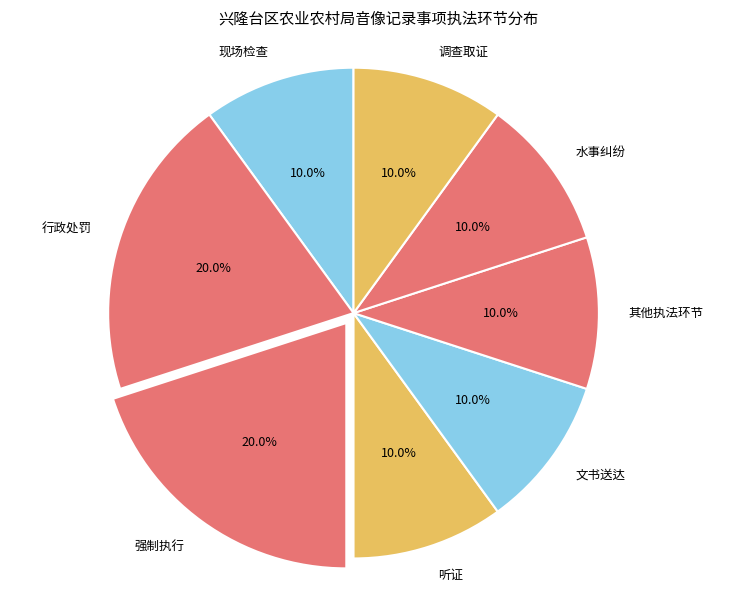

Approximately how many times larger is the value at 其他执法环节 compared to 现场检查?

1.0